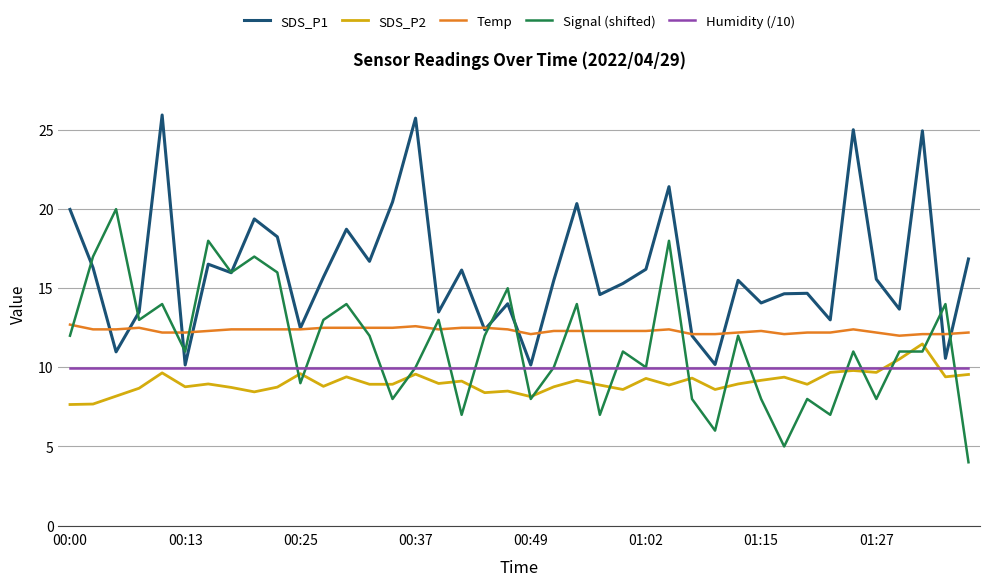

True or false: SDS_P2 and Temp cross at least once.

False